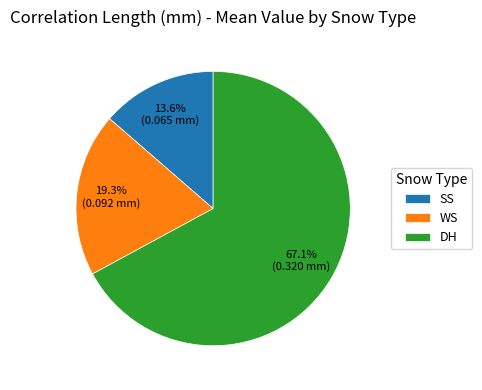

True or false: DH accounts for 61% of the total.

False